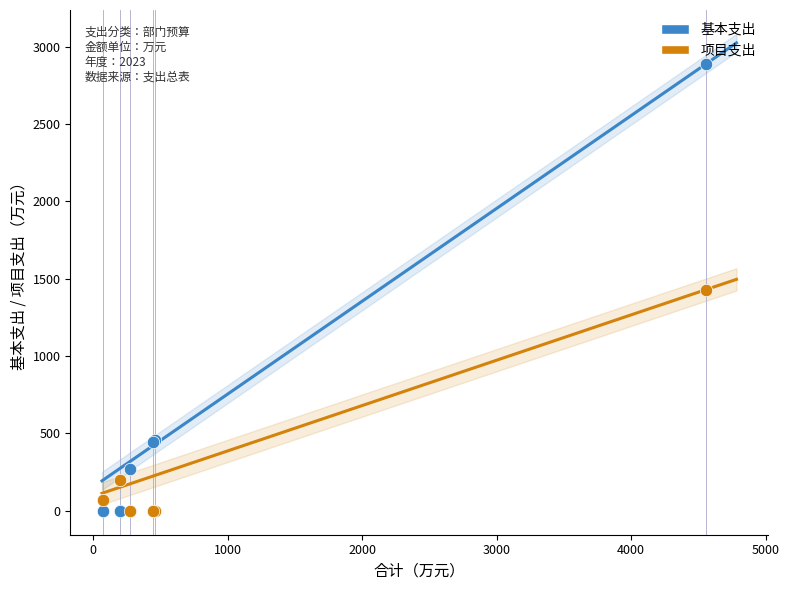

What is the X range (max minus min) for the scatter plot?

4483.4